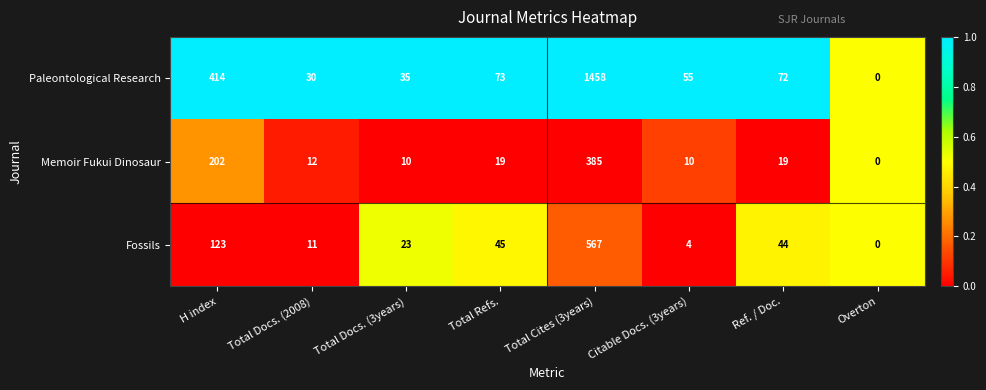

List the series in order of their peak value, lowest first.

Memoir Fukui Dinosaur, Fossils, Paleontological Research